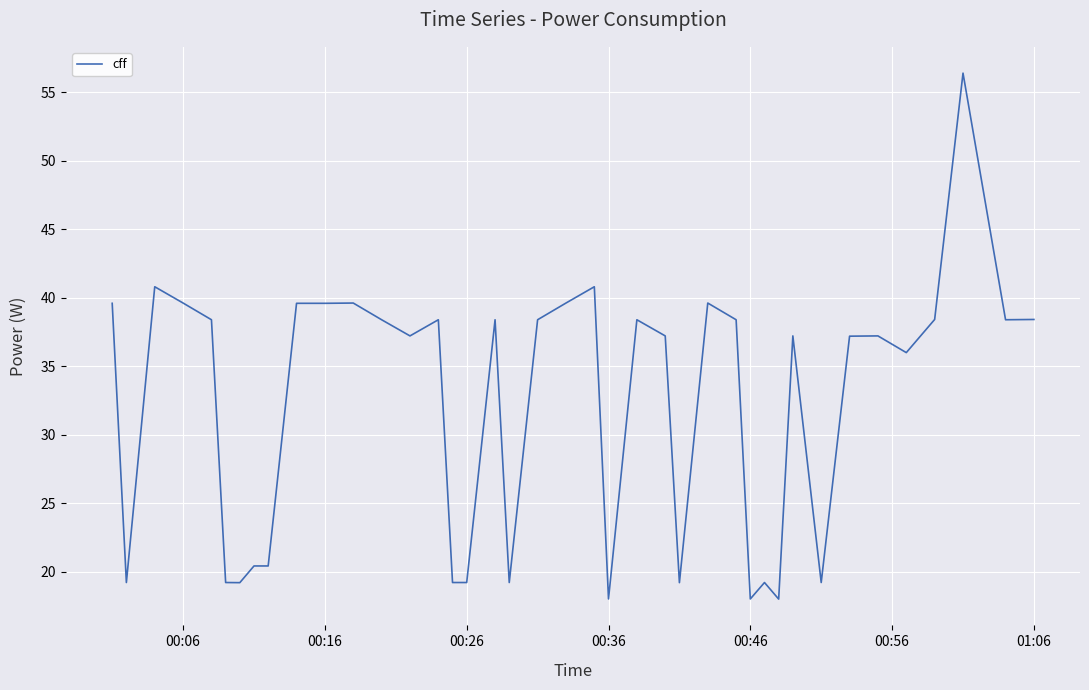

What is the difference between the maximum and minimum values?

38.4